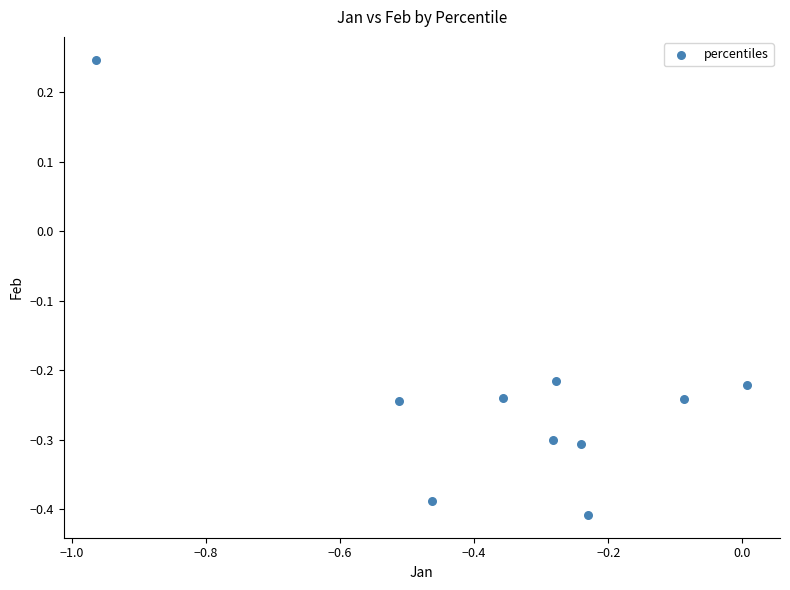

What is the range of Y values (max minus min)?

0.7